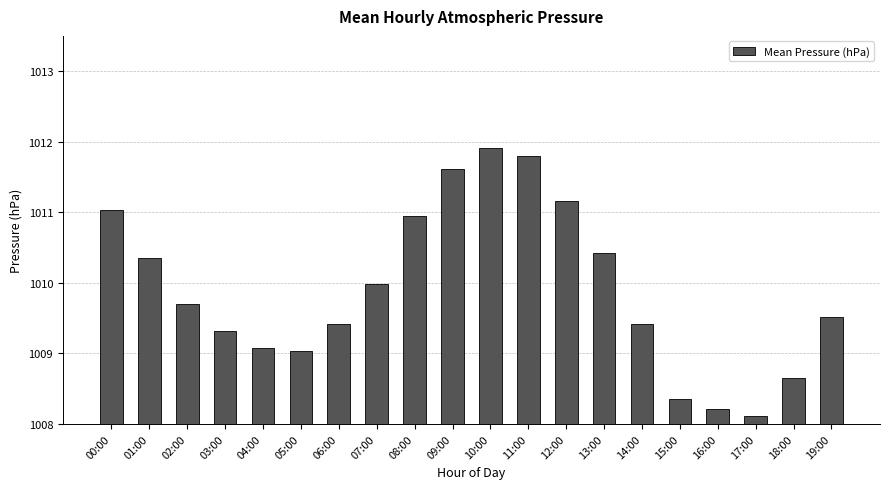

What is the label of the 10th bar from the left?

09:00